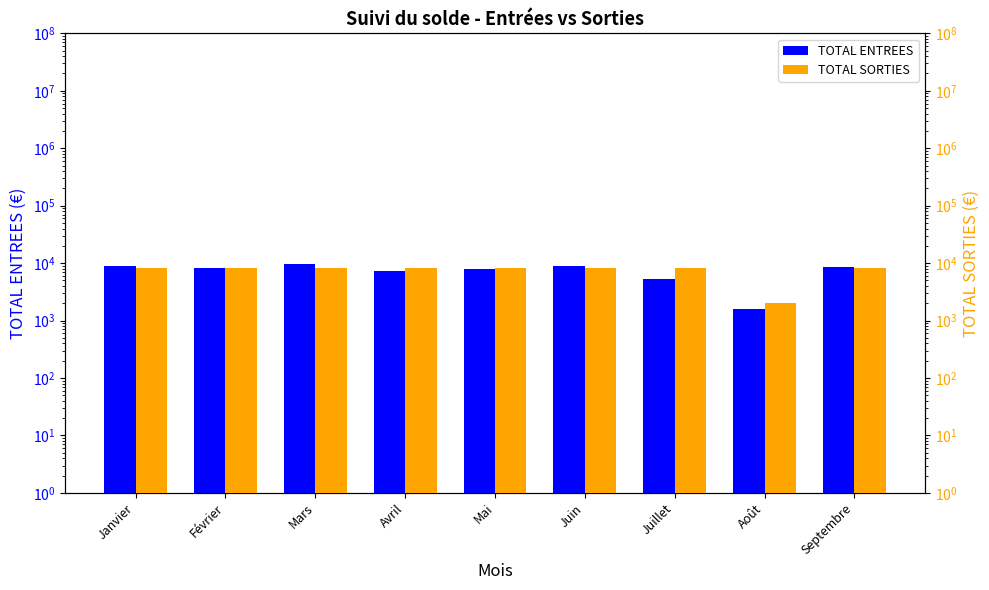

What are all the series names shown in the legend?

TOTAL ENTREES, TOTAL SORTIES